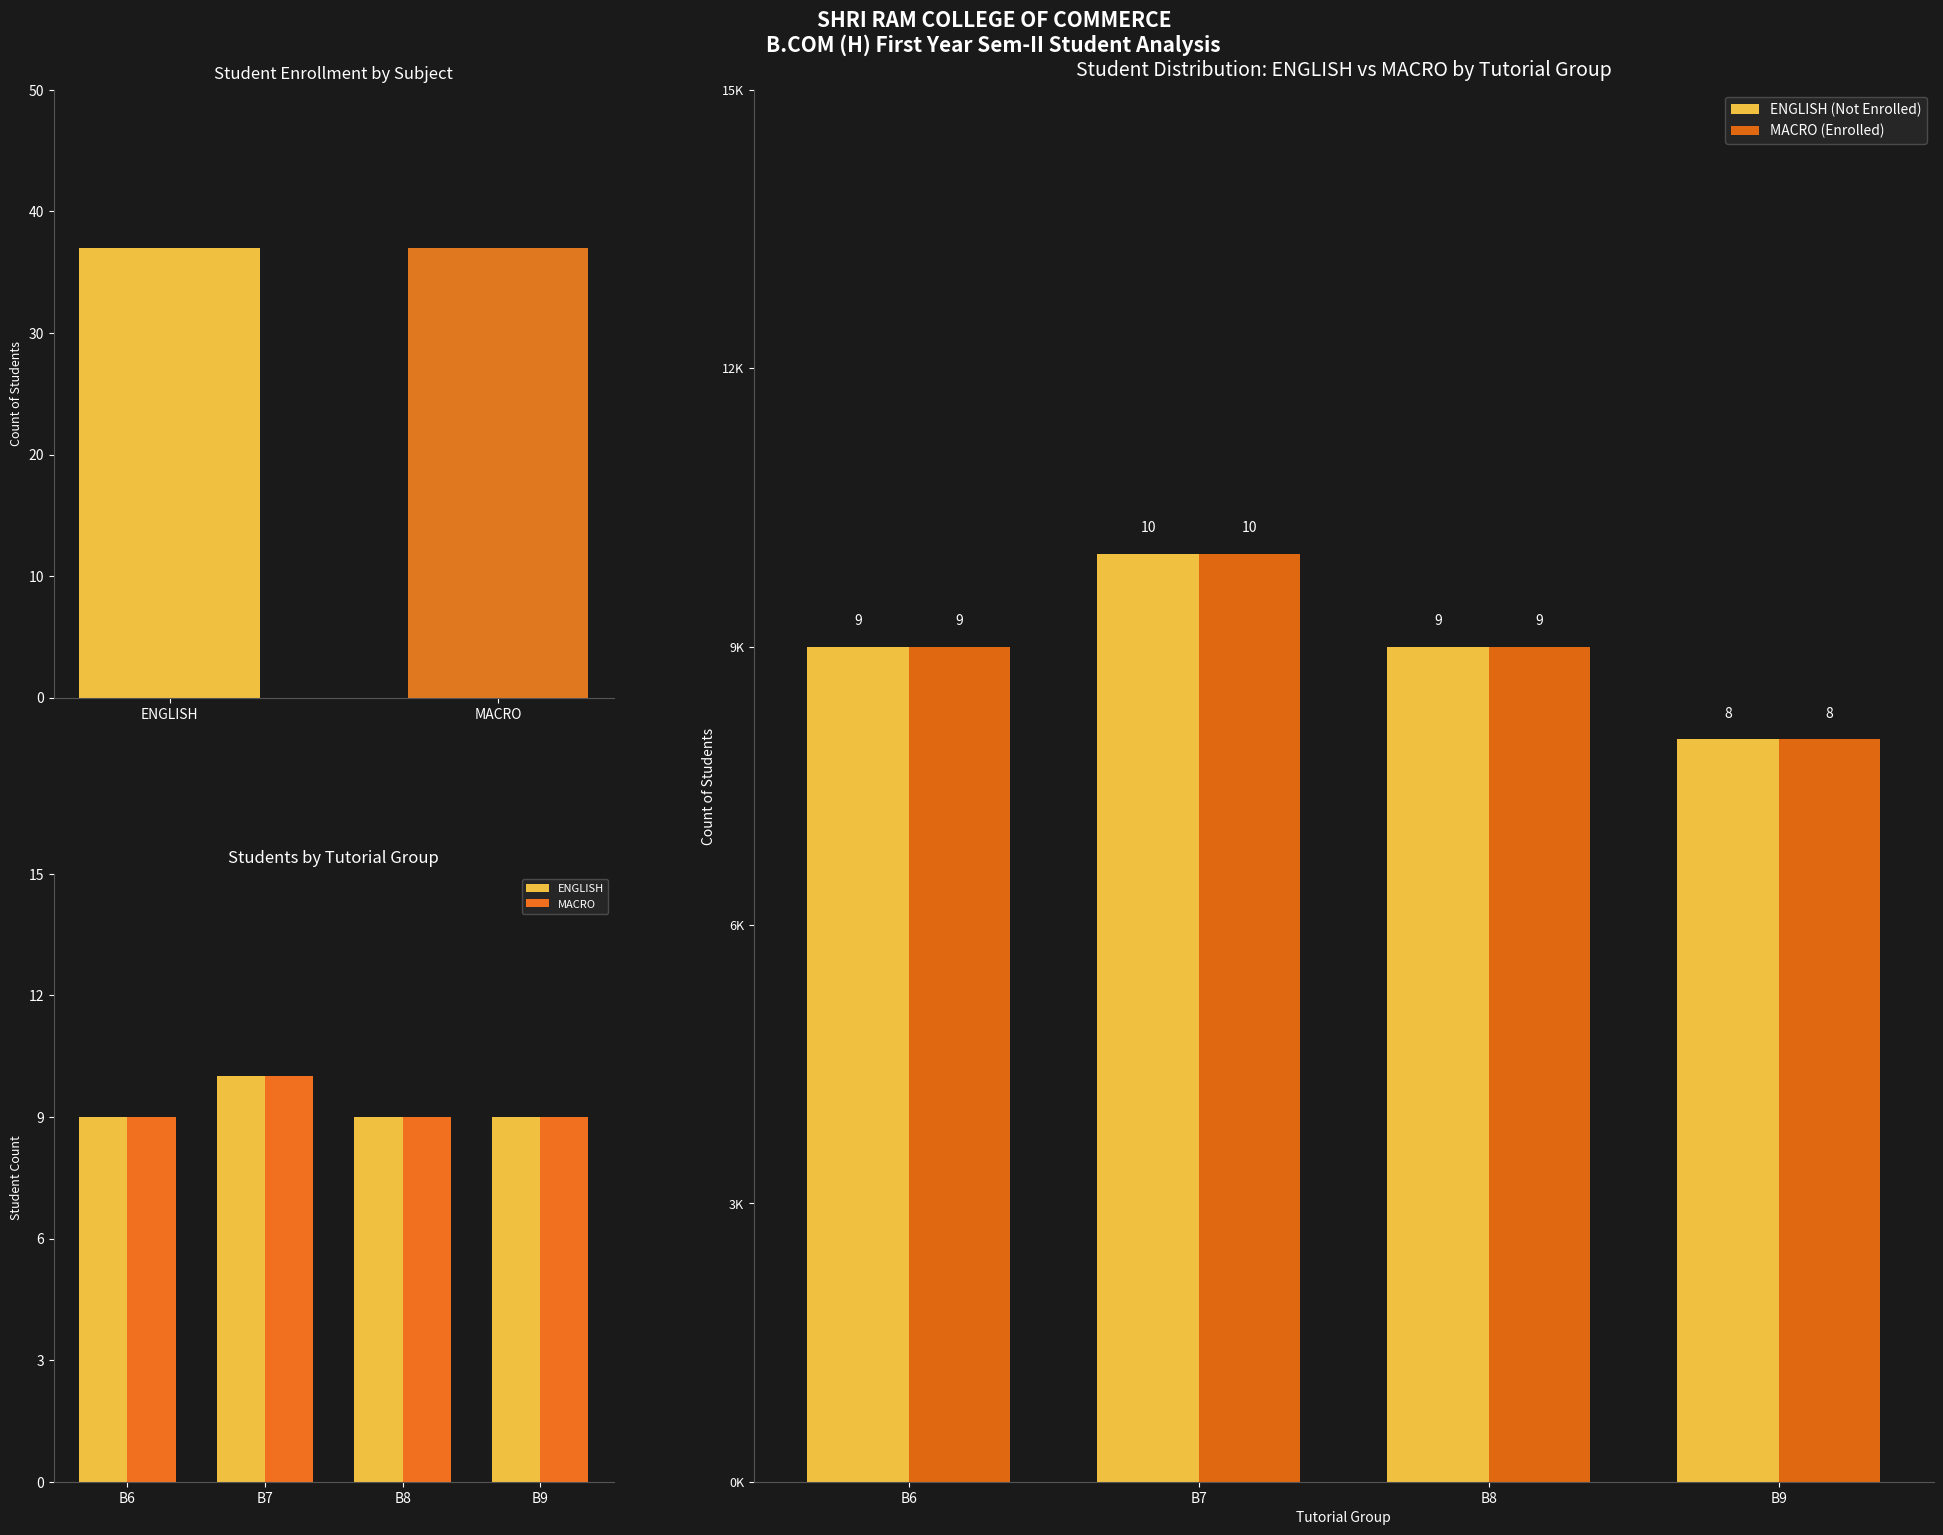

The ENGLISH (Not Enrolled) series shows 13 at B8. True or false?

False